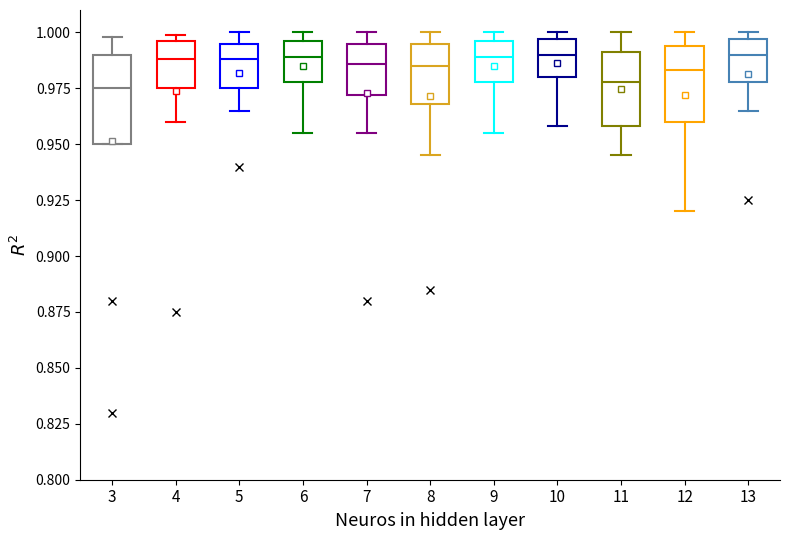

Comparing the boxes themselves (not the whiskers), which one is the tallest?

3